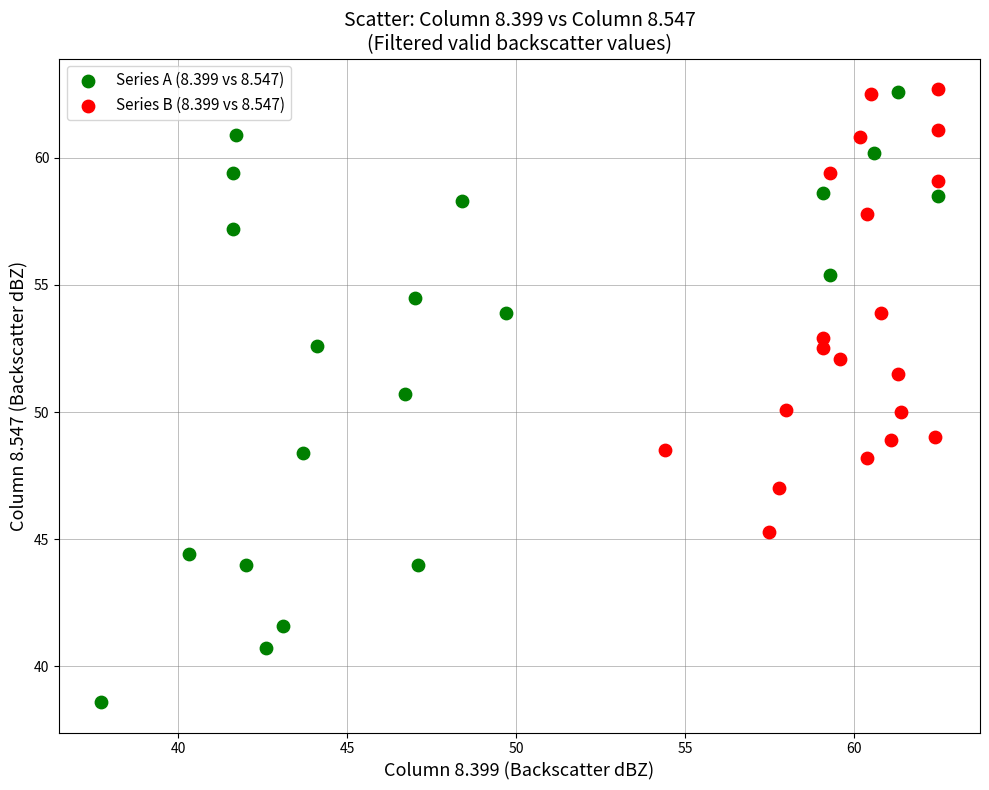

Which series has the widest spread of Y values?

Series A (8.399 vs 8.547)